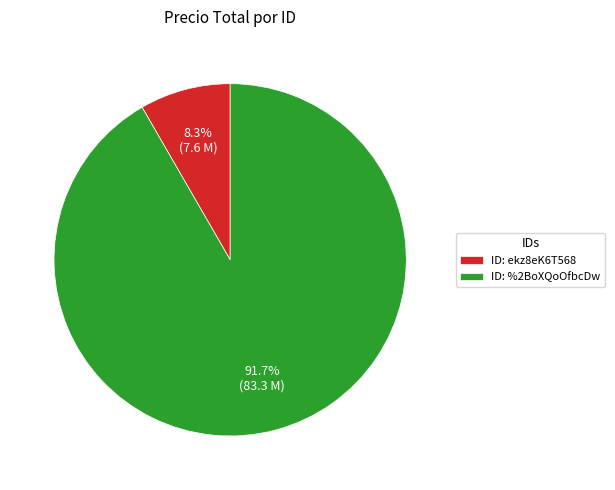

Rank the categories by value from lowest to highest.

ID: ekz8eK6T568, ID: %2BoXQoOfbcDw